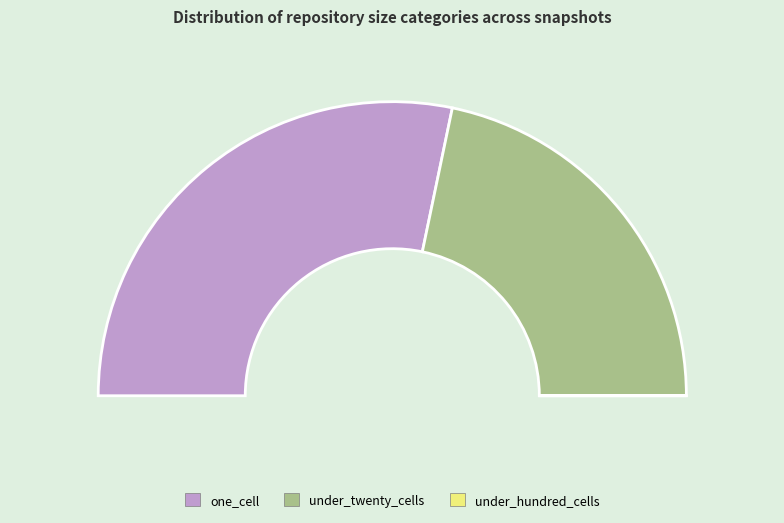

Does 4 represent more than half of the total?

No